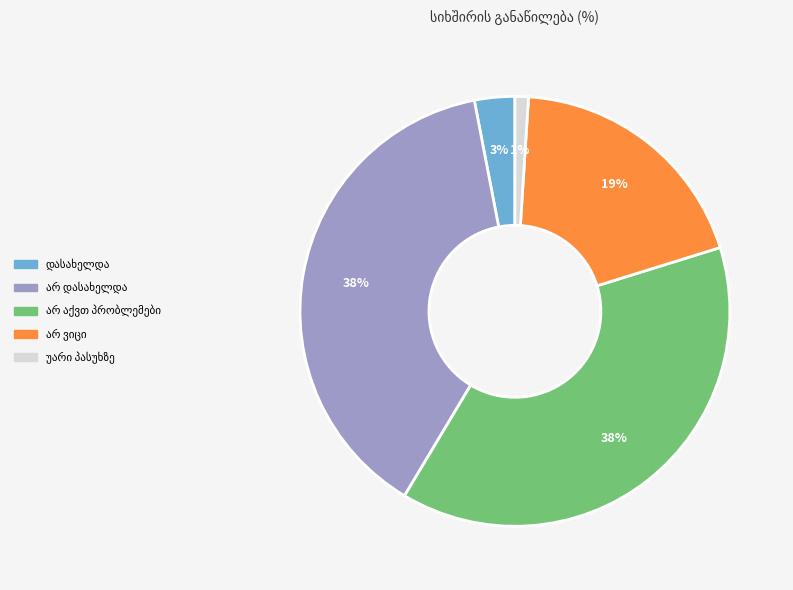

Is there a majority slice in this chart?

No